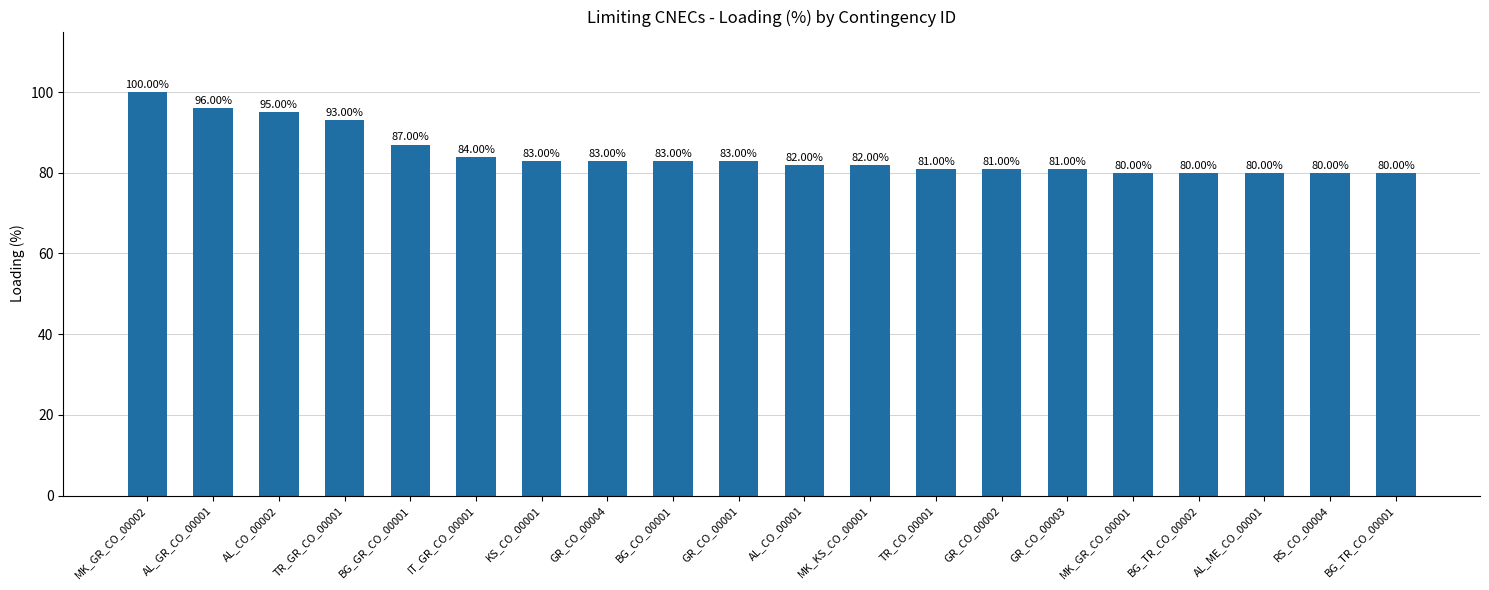

How many bars are there in total?

20